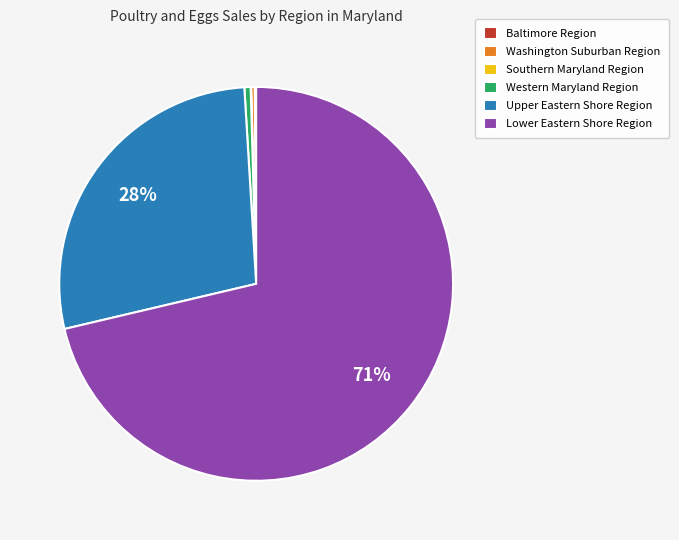

To the nearest percent, what is the difference between the largest and smallest slice percentages?

71%